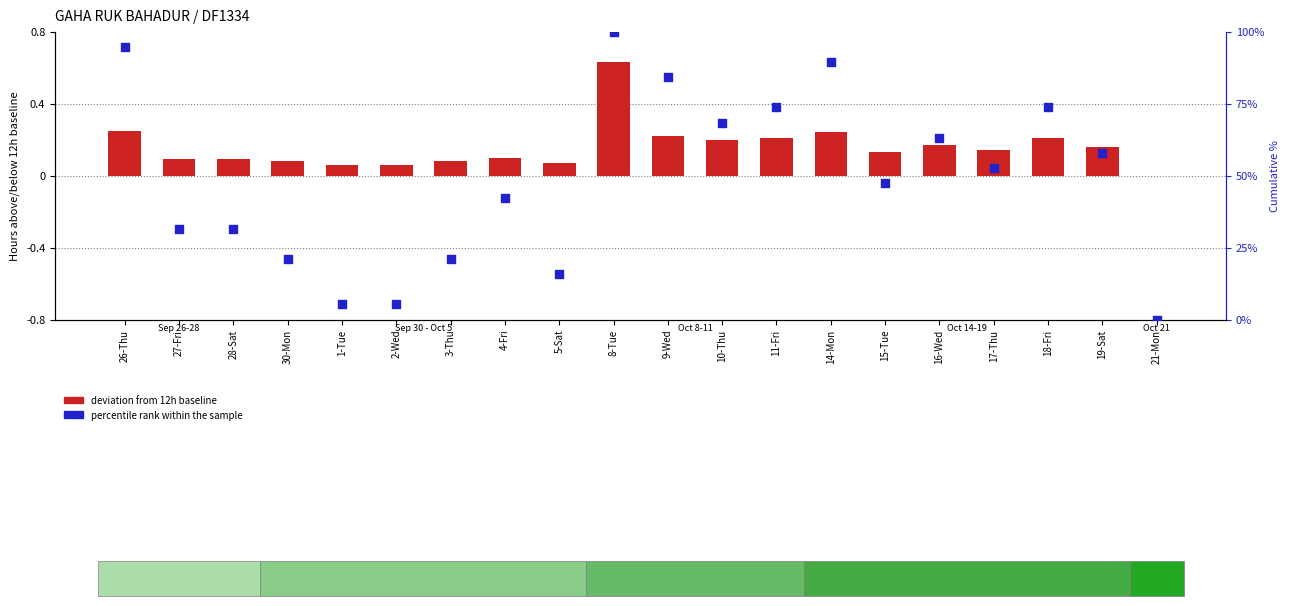

At which category is the sum across all series the highest?

8-Tue